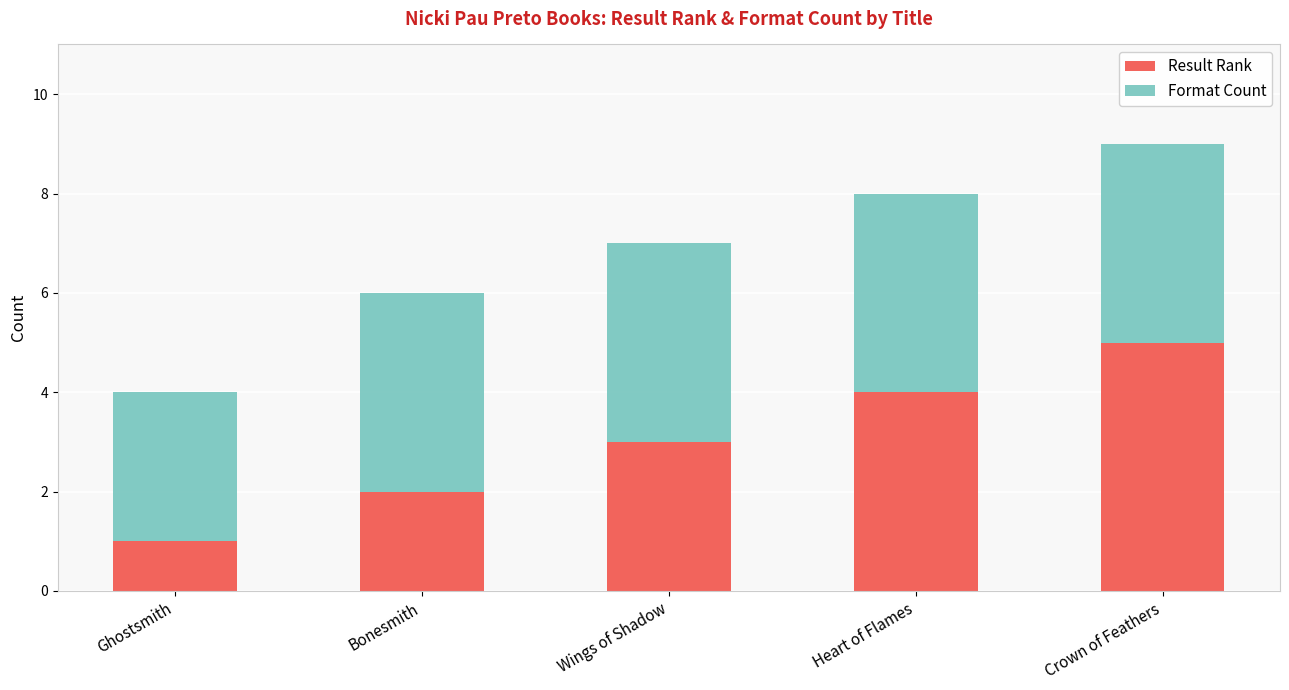

Reading left to right, what are the values for Result Rank?

1	2	3	4	5